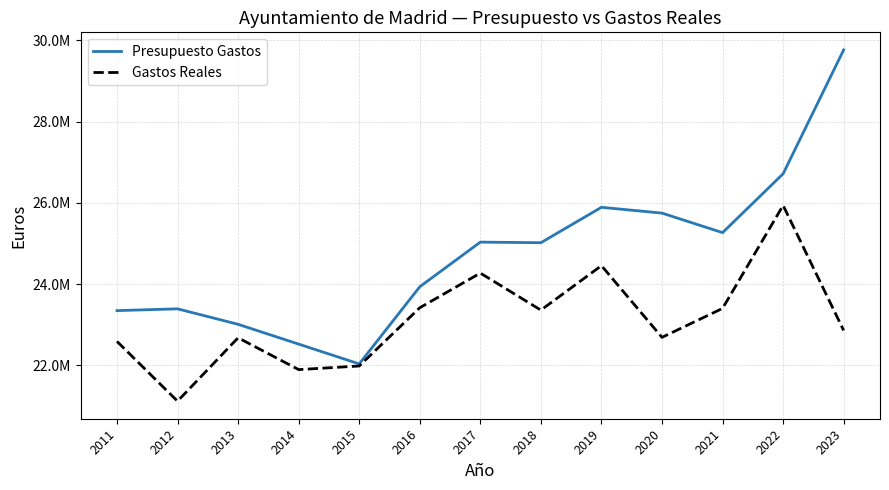

Reading right to left, extract all data points from this chart.

Presupuesto Gastos: 2023=29762741.3	2022=26712919.6	2021=25264759.6	2020=25745470.2	2019=25888277.5	2018=25016776.1	2017=25031613.7	2016=23932689.3	2015=22033190.2	2014=22521121.9	2013=23008011.9	2012=23389128.3	2011=23344904.1
Gastos Reales: 2023=22857245.2	2022=25935026.8	2021=23400024.4	2020=22687003.8	2019=24452110.0	2018=23357532.4	2017=24269241.2	2016=23415402.9	2015=21982261.2	2014=21893274.6	2013=22676579.7	2012=21116353.7	2011=22586931.9